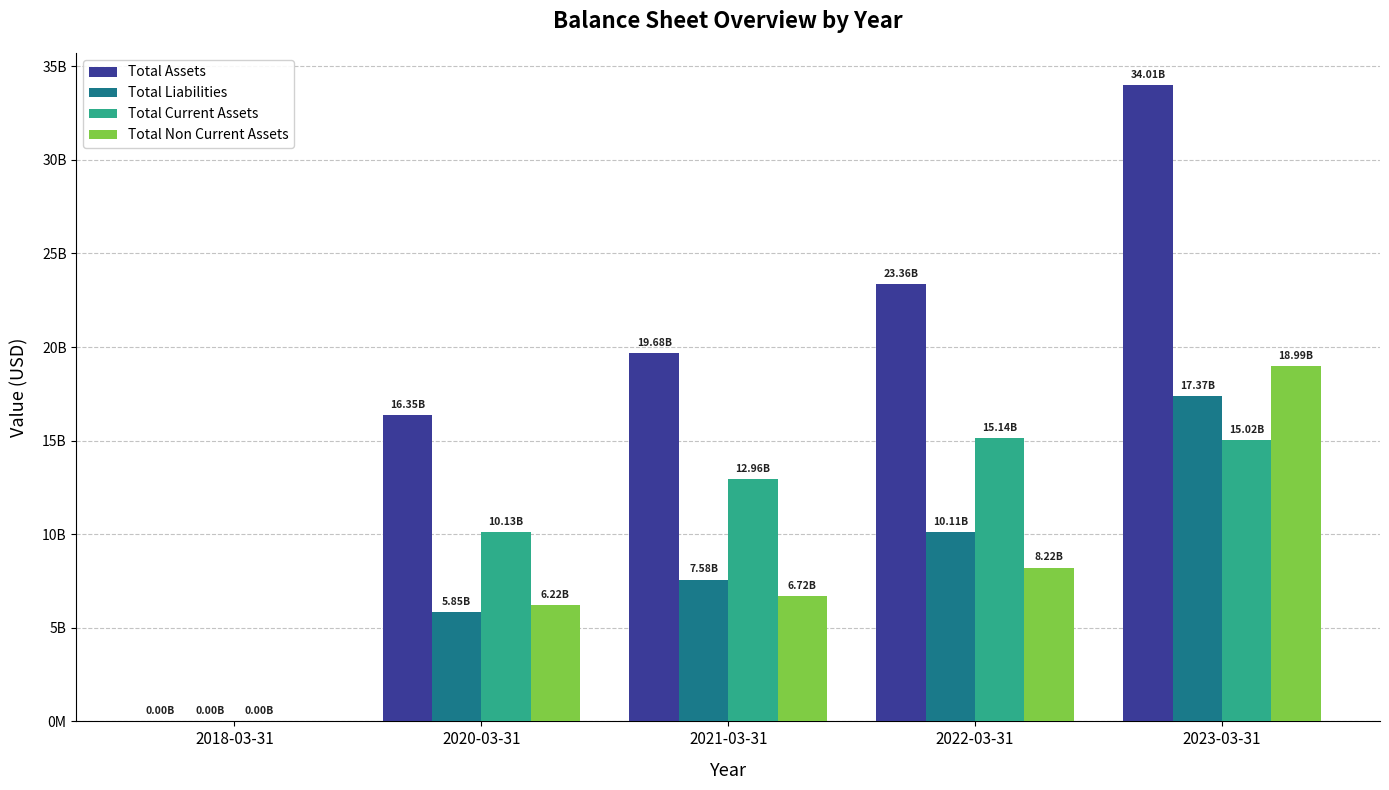

Reading left to right, list all the values displayed in this chart.

Total Assets: 2018-03-31=950000	2020-03-31=16350620000	2021-03-31=19675390000	2022-03-31=23361470000	2023-03-31=34005750000
Total Liabilities: 2018-03-31=2610000	2020-03-31=5845340000	2021-03-31=7578240000	2022-03-31=10110330000	2023-03-31=17372810000
Total Current Assets: 2018-03-31=950000	2020-03-31=10132040000	2021-03-31=12957010000	2022-03-31=15141600000	2023-03-31=15015720000
Total Non Current Assets: 2018-03-31=0	2020-03-31=6218580000	2021-03-31=6718380000	2022-03-31=8219870000	2023-03-31=18990030000